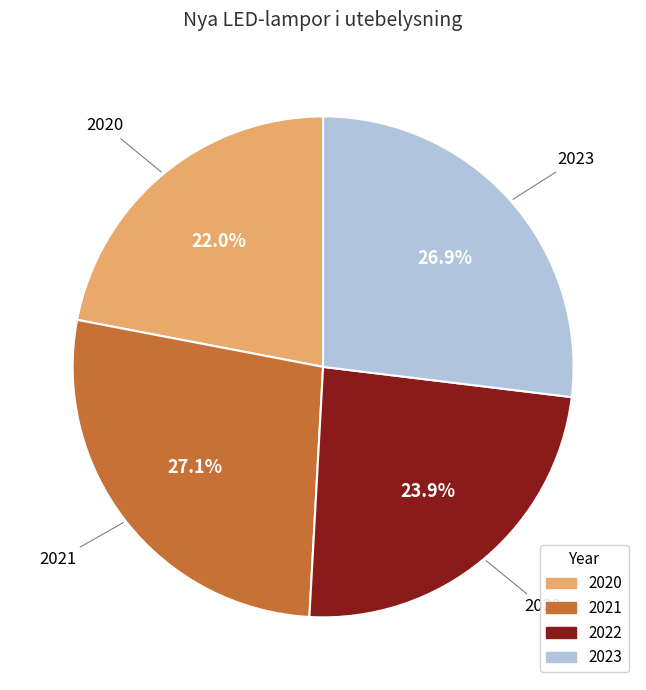

Which slice is the smallest?

2020